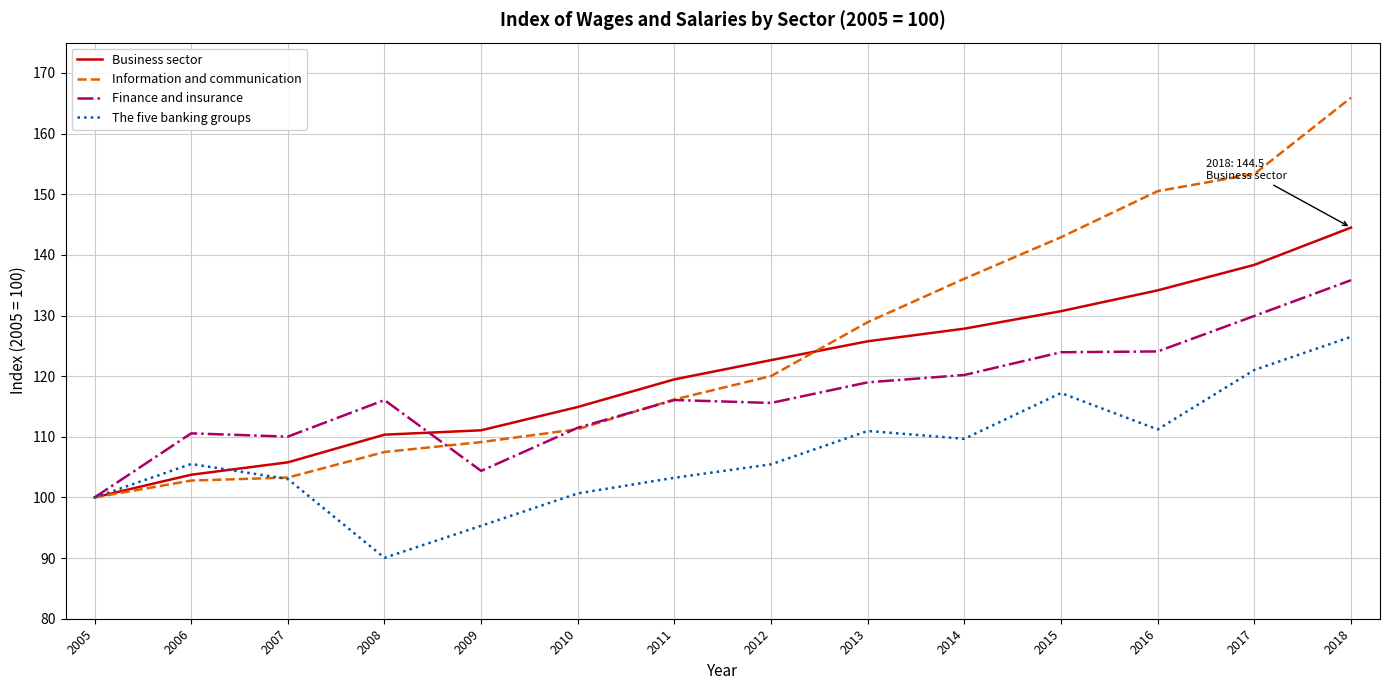

Is the value of Information and communication at 2009 greater than the value of The five banking groups at 2018?

No